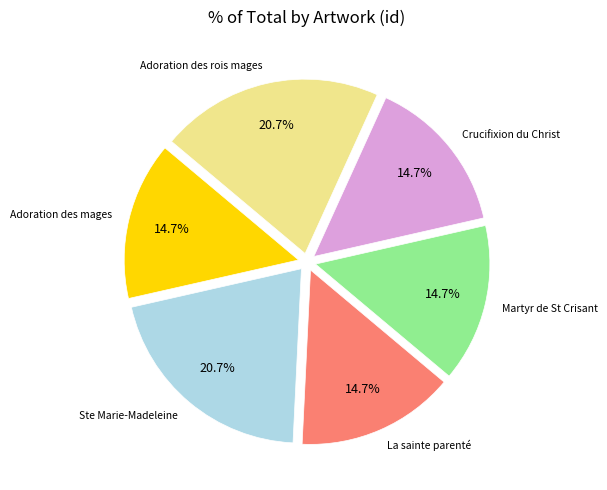

Does any single category account for the majority?

No